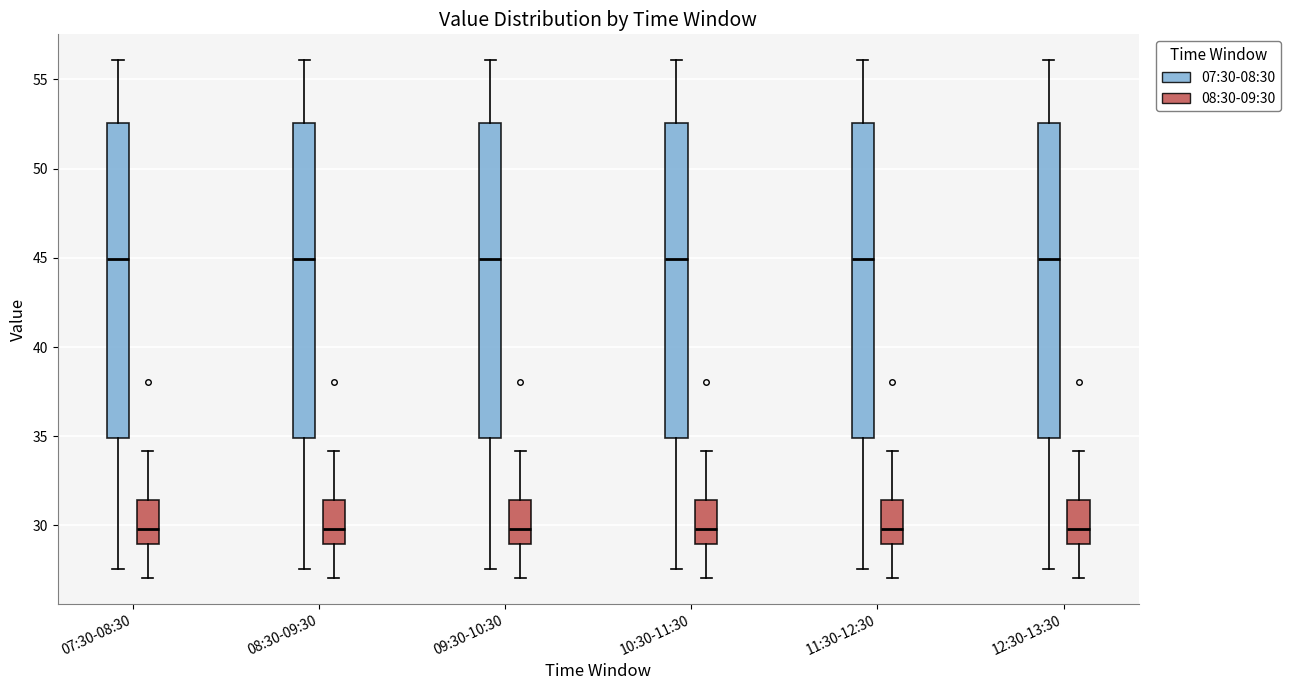

Reading left to right, read every box against the y-axis: the position of its median line, the range the box covers, and the ends of its whiskers. The values are not printed on the chart, so give them approximately, as read against the axis.

07:30-08:30 (07:30-08:30): median 45.0, box 35.0 to 52.5, whiskers 27.5 to 56.0
07:30-08:30 (08:30-09:30): median 30.0, box 29.0 to 31.5, whiskers 27.0 to 34.0
08:30-09:30 (07:30-08:30): median 45.0, box 35.0 to 52.5, whiskers 27.5 to 56.0
08:30-09:30 (08:30-09:30): median 30.0, box 29.0 to 31.5, whiskers 27.0 to 34.0
09:30-10:30 (07:30-08:30): median 45.0, box 35.0 to 52.5, whiskers 27.5 to 56.0
09:30-10:30 (08:30-09:30): median 30.0, box 29.0 to 31.5, whiskers 27.0 to 34.0
10:30-11:30 (07:30-08:30): median 45.0, box 35.0 to 52.5, whiskers 27.5 to 56.0
10:30-11:30 (08:30-09:30): median 30.0, box 29.0 to 31.5, whiskers 27.0 to 34.0
11:30-12:30 (07:30-08:30): median 45.0, box 35.0 to 52.5, whiskers 27.5 to 56.0
11:30-12:30 (08:30-09:30): median 30.0, box 29.0 to 31.5, whiskers 27.0 to 34.0
12:30-13:30 (07:30-08:30): median 45.0, box 35.0 to 52.5, whiskers 27.5 to 56.0
12:30-13:30 (08:30-09:30): median 30.0, box 29.0 to 31.5, whiskers 27.0 to 34.0